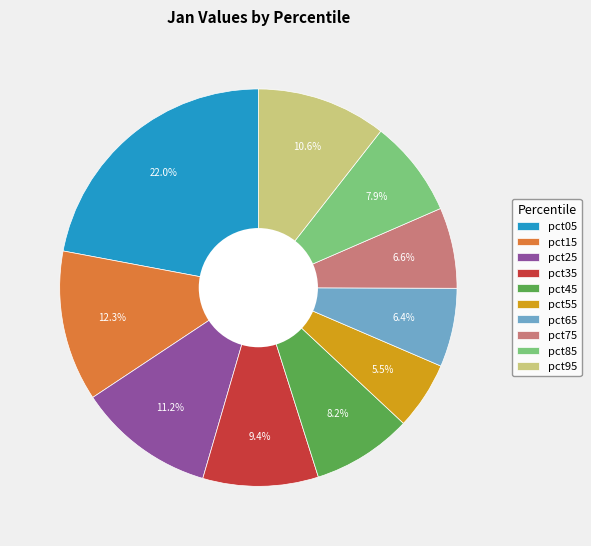

Combined, do pct85 and pct95 account for over 50%?

No